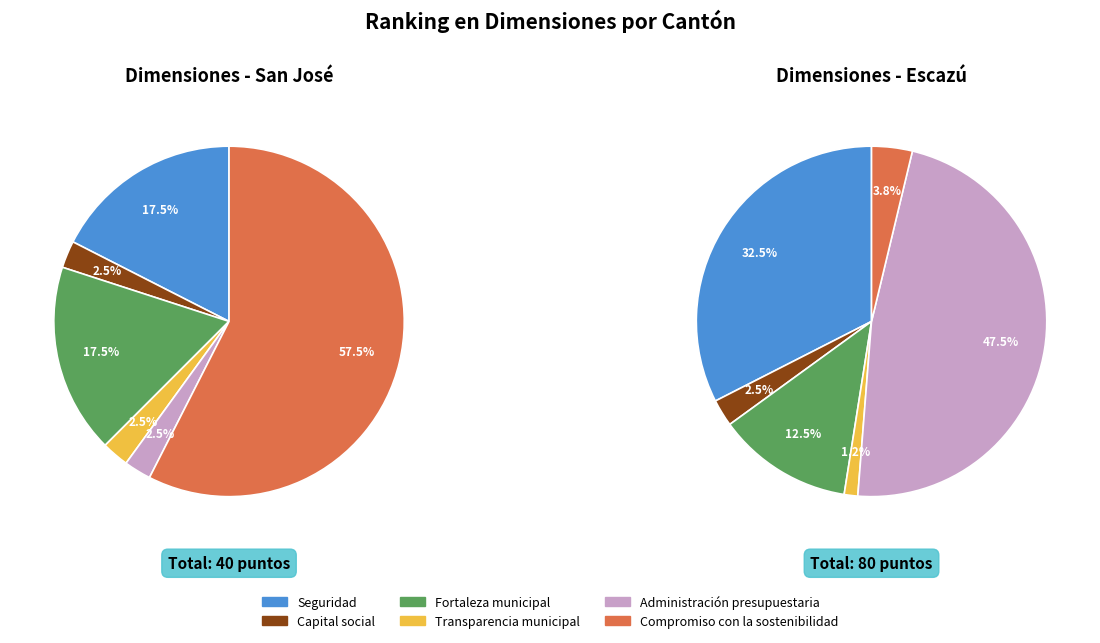

To the nearest percent, what portion does Transparencia municipal represent?

2%